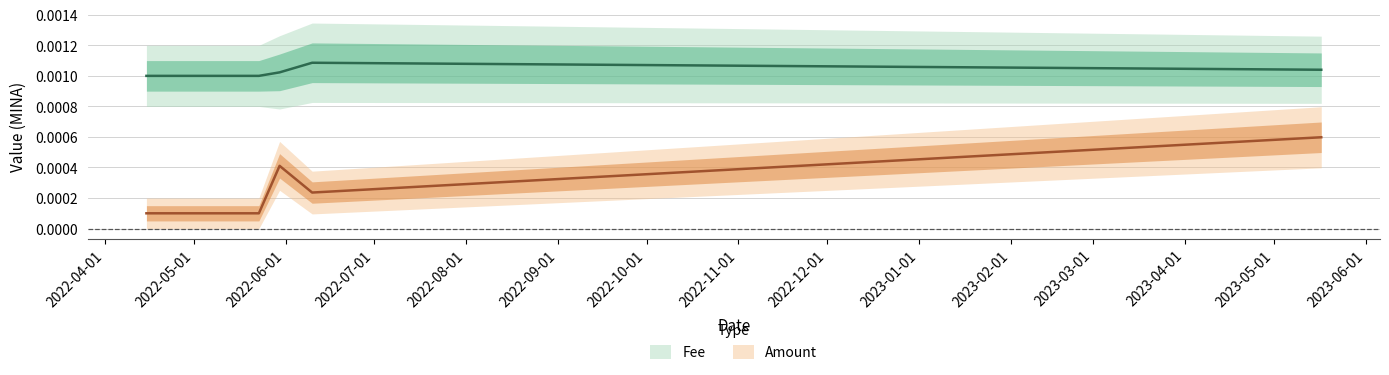

Count the number of categories in the chart.

5